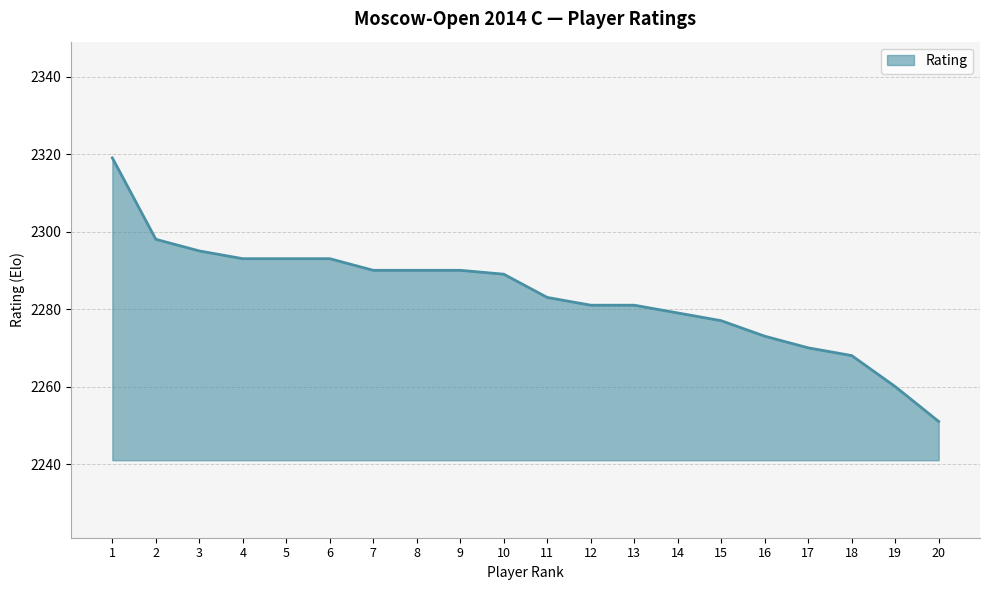

What is the ratio of the value at 6 to the value at 13?

1.0